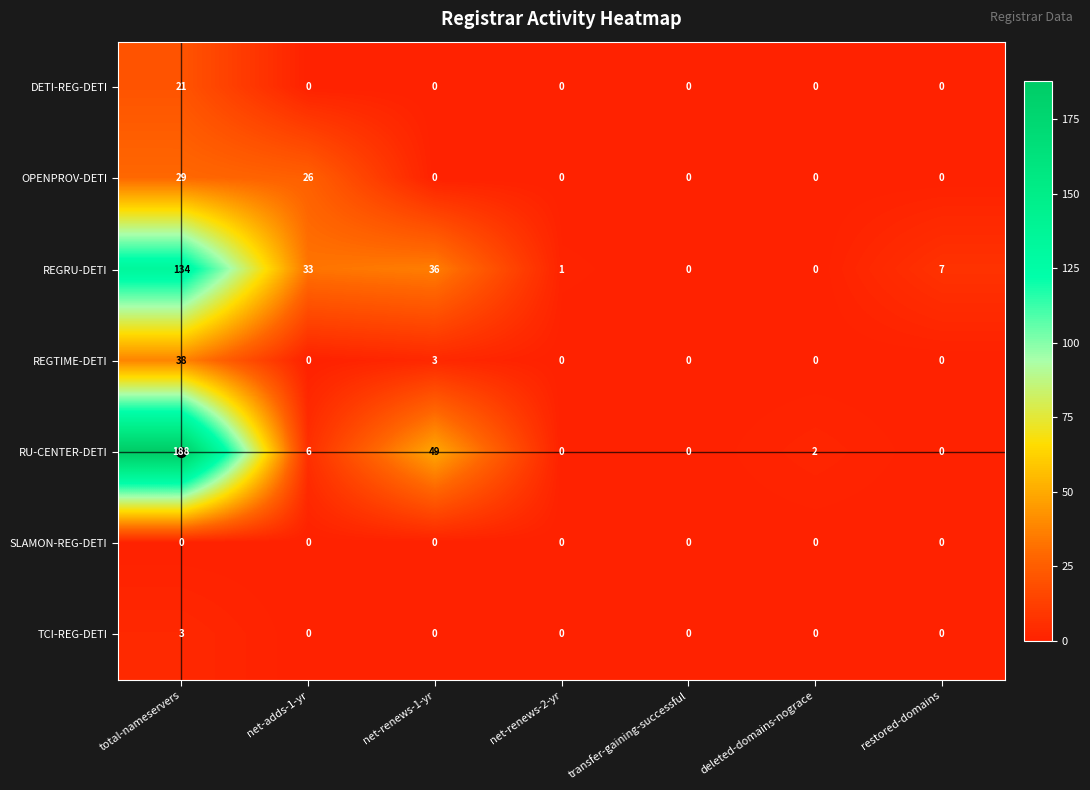

Count the number of categories in the chart.

7